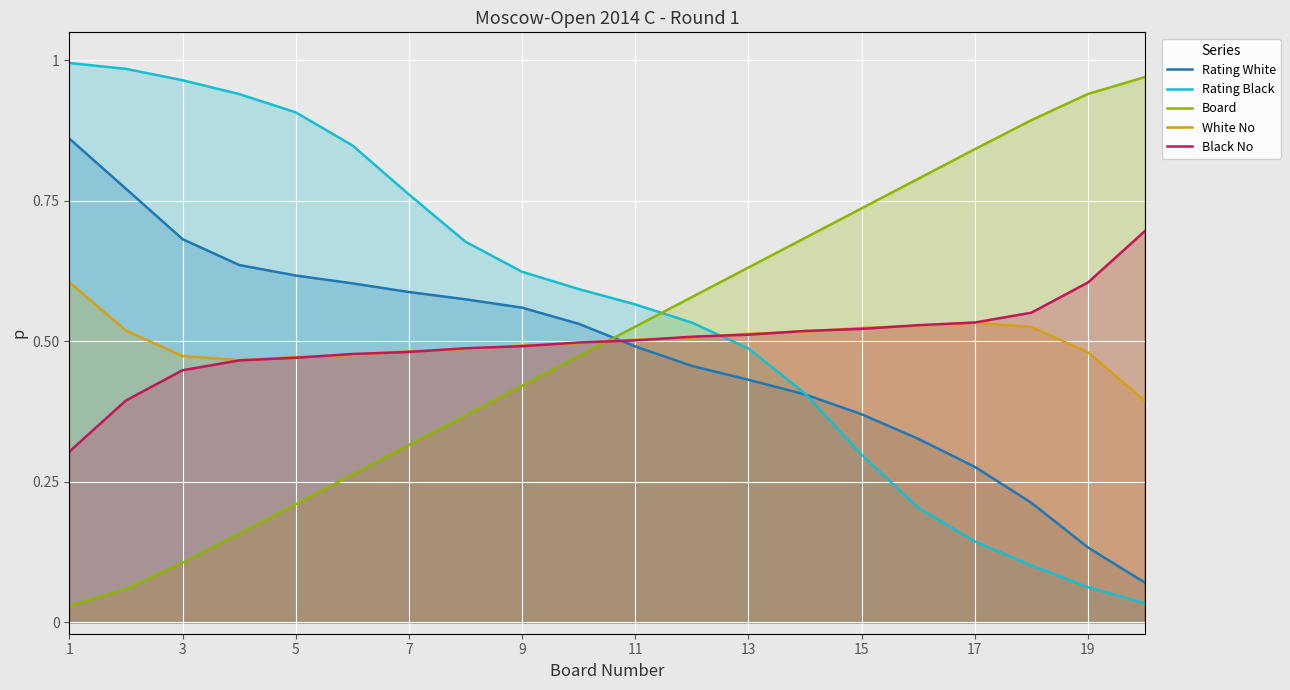

Which series ends up on top after the final intersection of Rating Black and White No?

White No